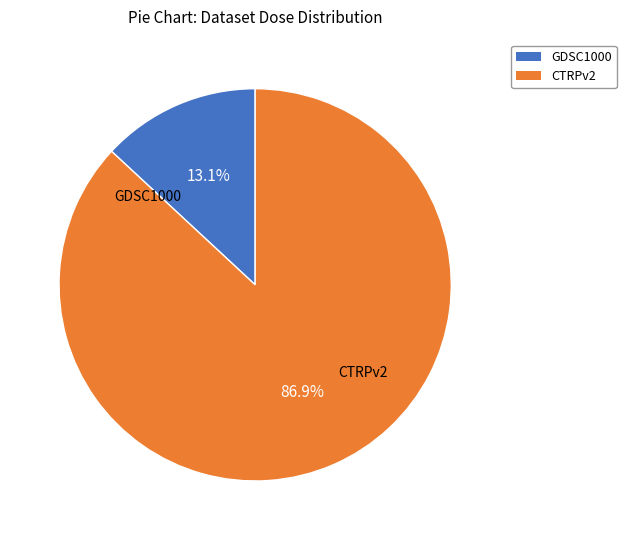

What portion of the pie excludes CTRPv2?

13.1%